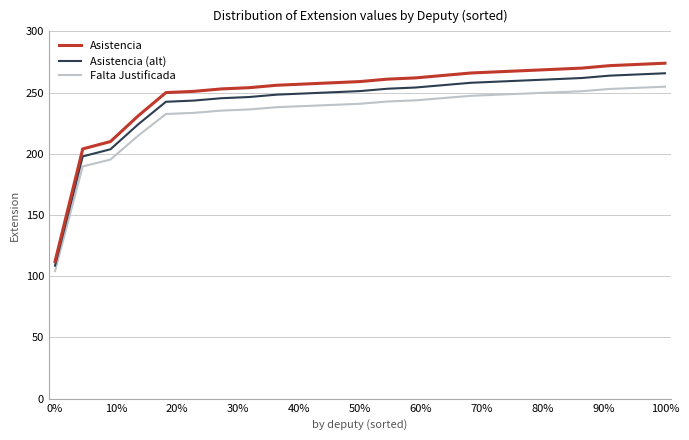

True or false: Falta Justificada and Asistencia cross at least once.

False